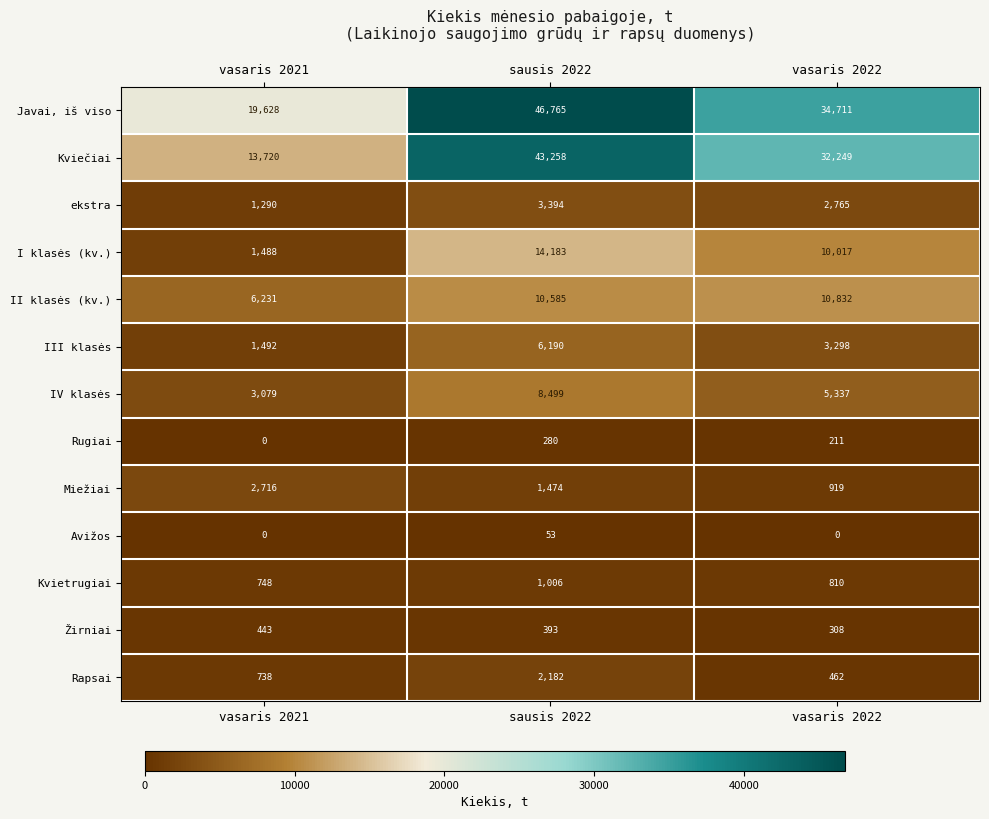

What is the difference between the second highest and minimum values in the Kviečiai series?

18529